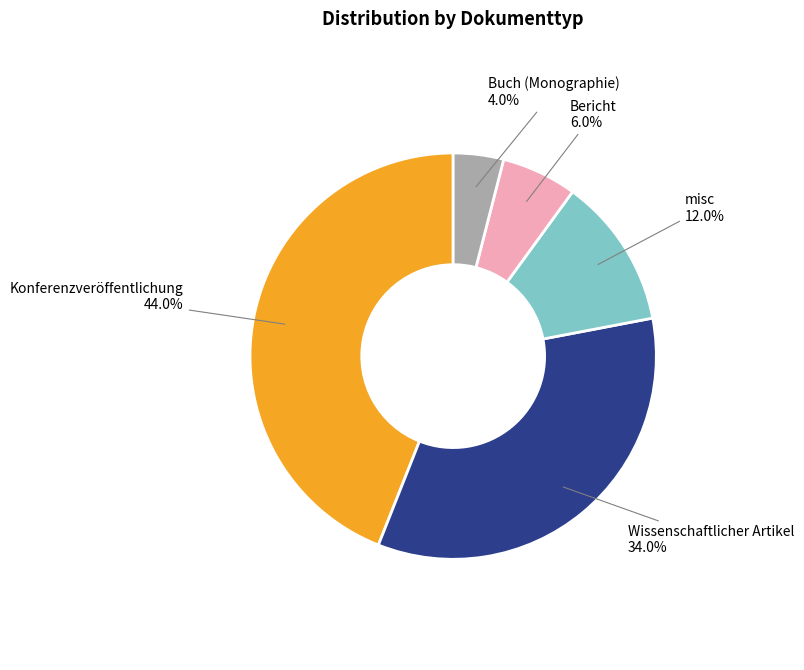

Is there any slice that represents more than half of the pie?

No